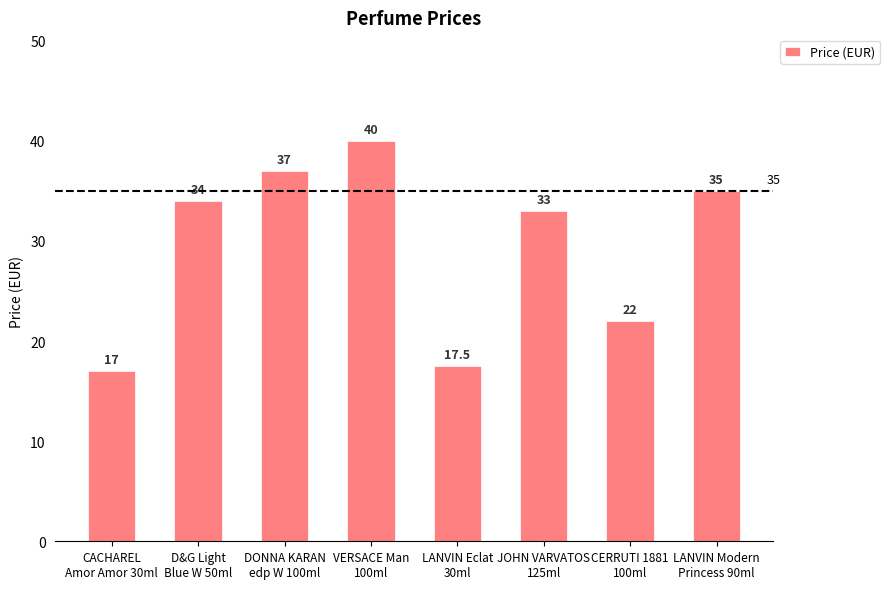

What is the label of the 2nd bar from the left?

D&G Light
Blue W 50ml